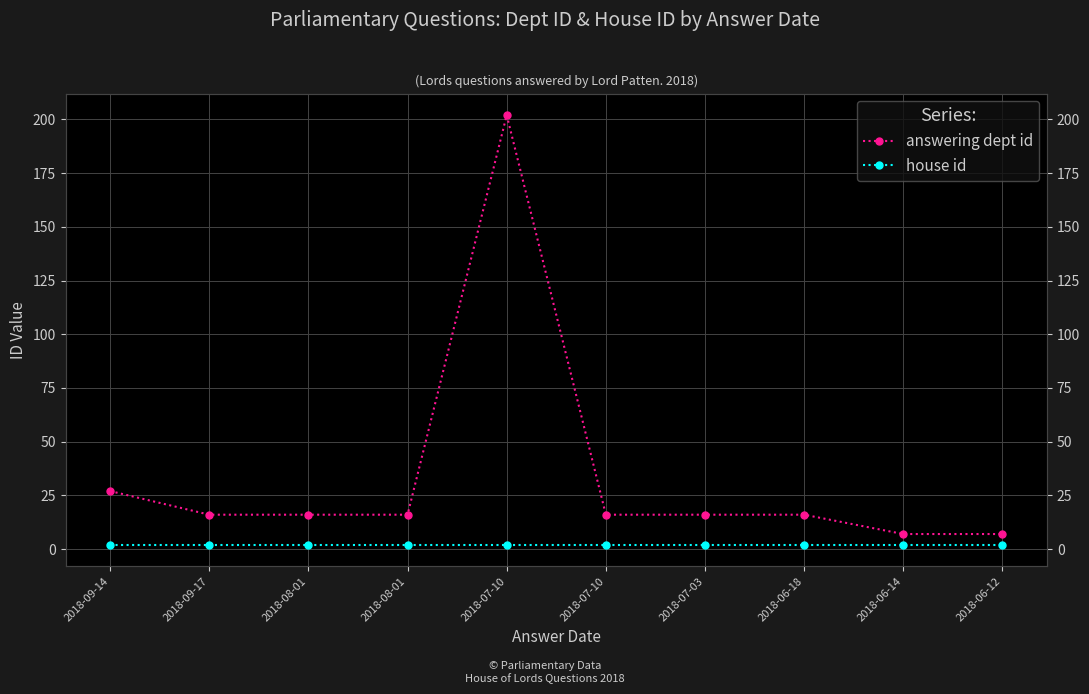

Between 2018-07-10 and 2018-06-14, which series saw the biggest shift?

answering dept id